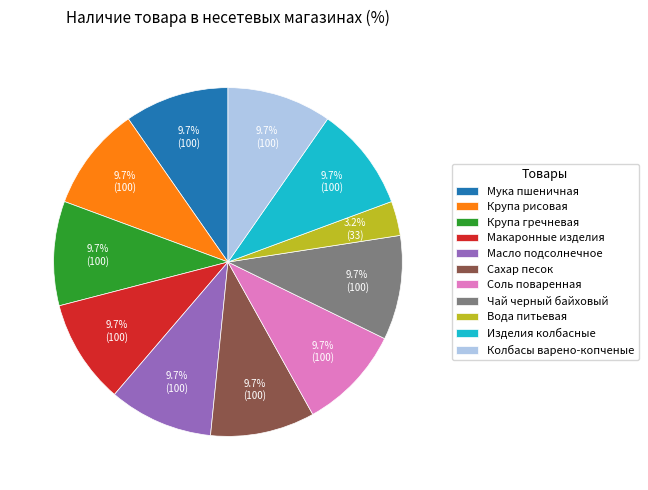

What is the ratio of the value at Колбасы варено-копченые to the value at Крупа рисовая?

1.0